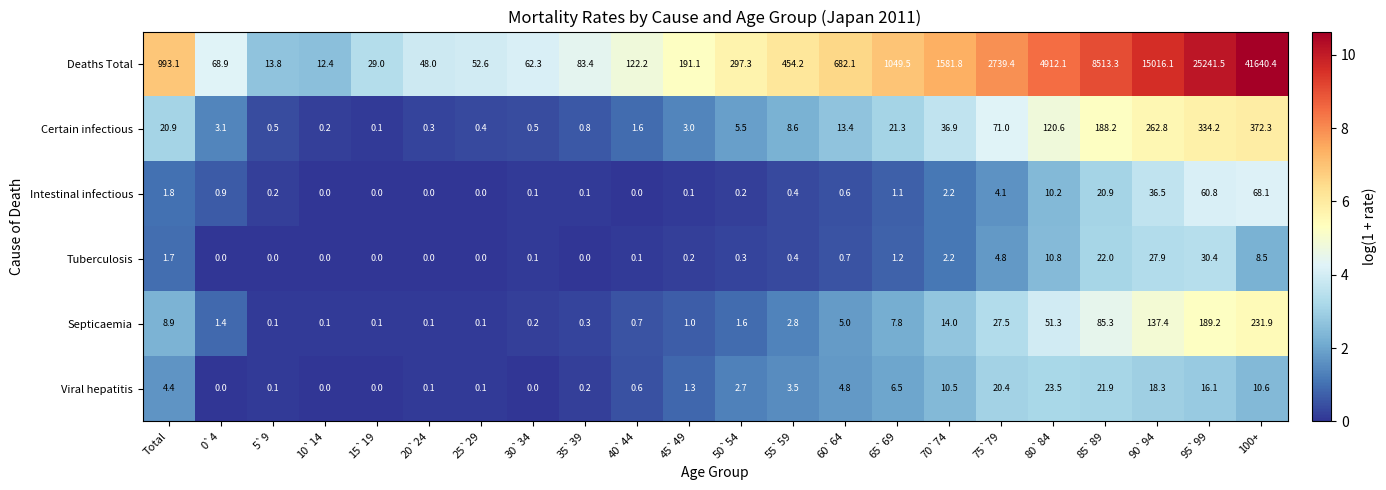

How many categories are shown in the chart?

22